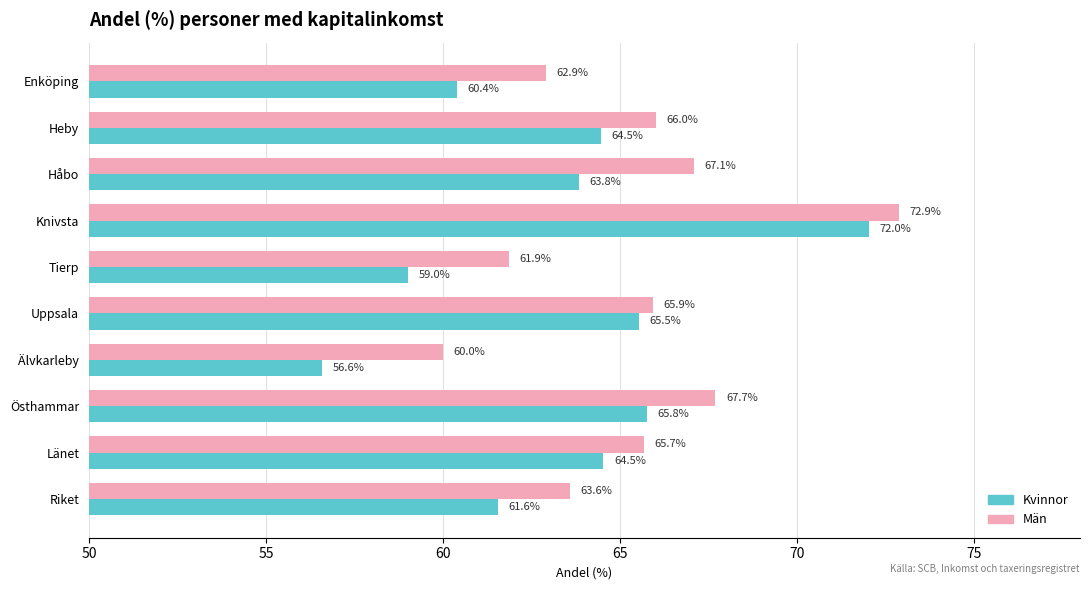

Rank the series by their maximum value, from highest to lowest.

Män, Kvinnor